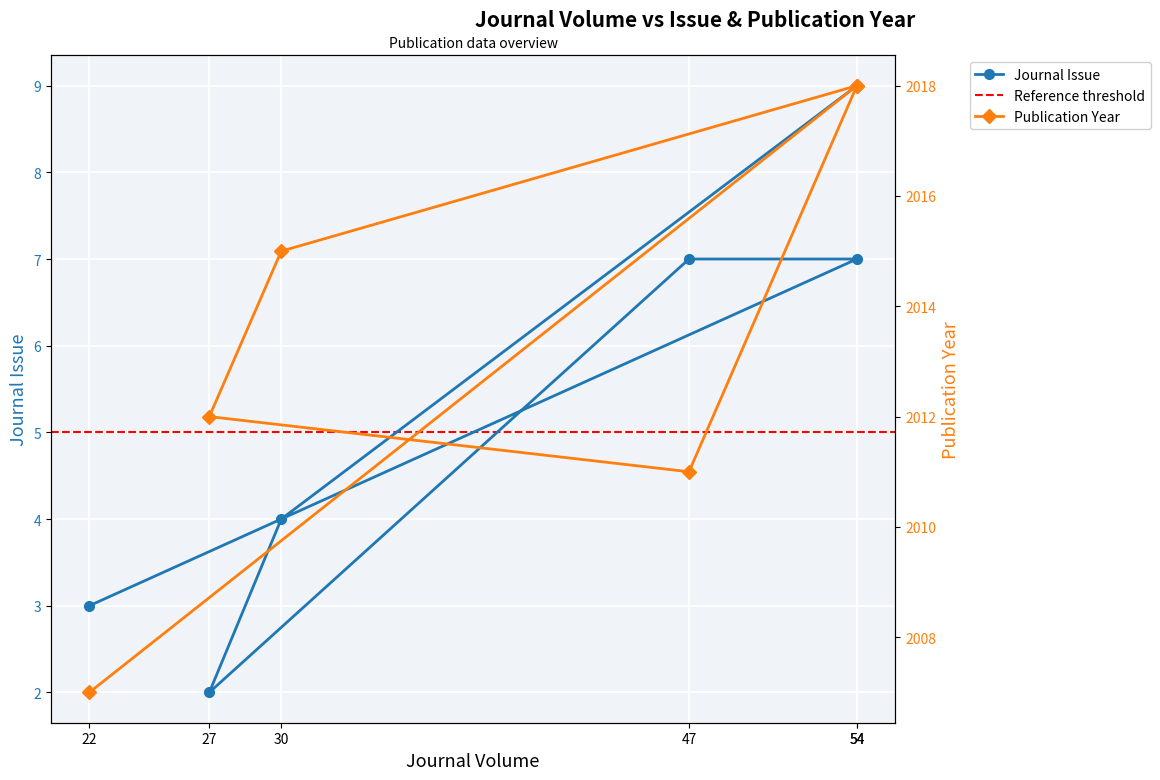

Is it true that Journal Issue equals 7 at 47?

True